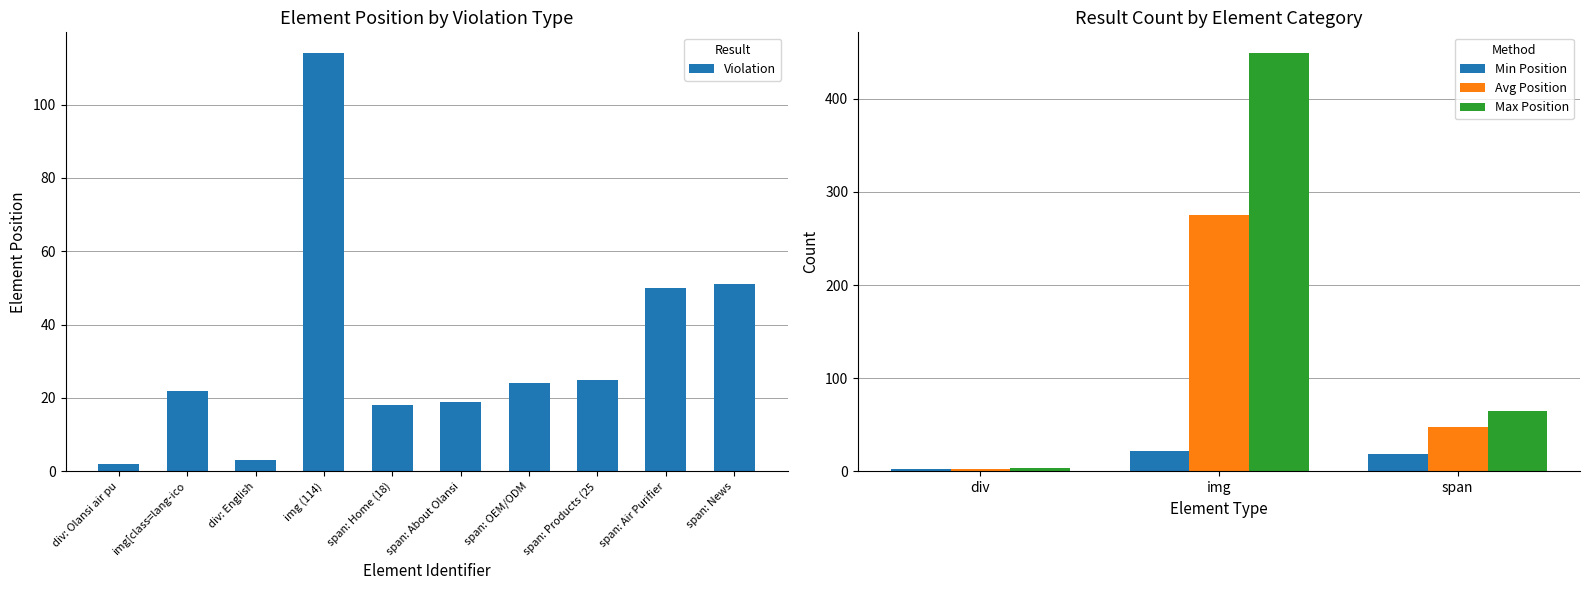

Where is the data nearest to the value 225?

img (114)